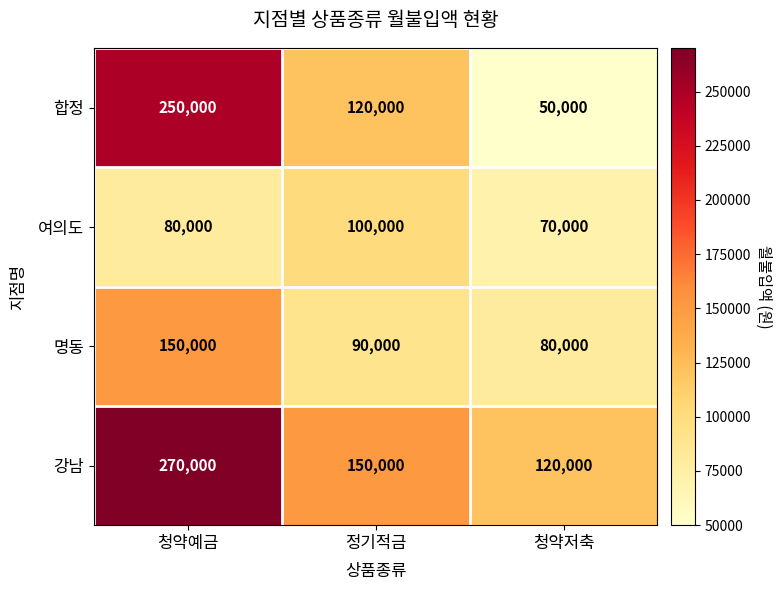

Reading left to right, transcribe all the data shown in this chart.

합정: 청약예금=250000	정기적금=120000	청약저축=50000
여의도: 청약예금=80000	정기적금=100000	청약저축=70000
명동: 청약예금=150000	정기적금=90000	청약저축=80000
강남: 청약예금=270000	정기적금=150000	청약저축=120000